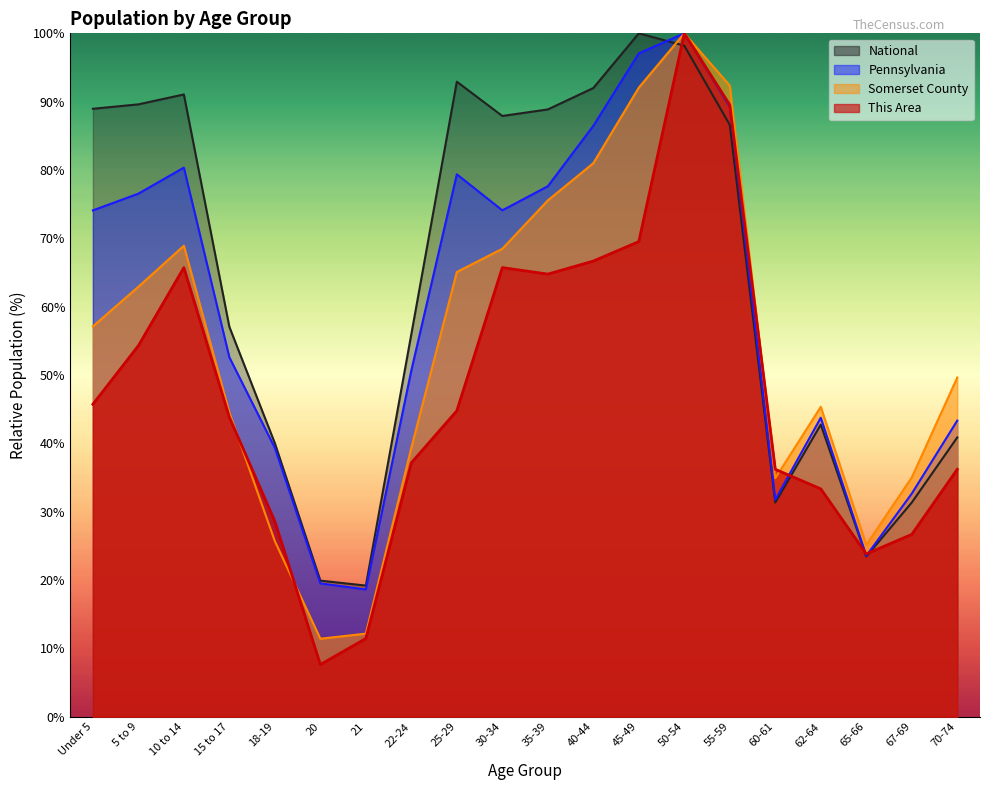

True or false: Pennsylvania has more than 1 interior local peaks.

True